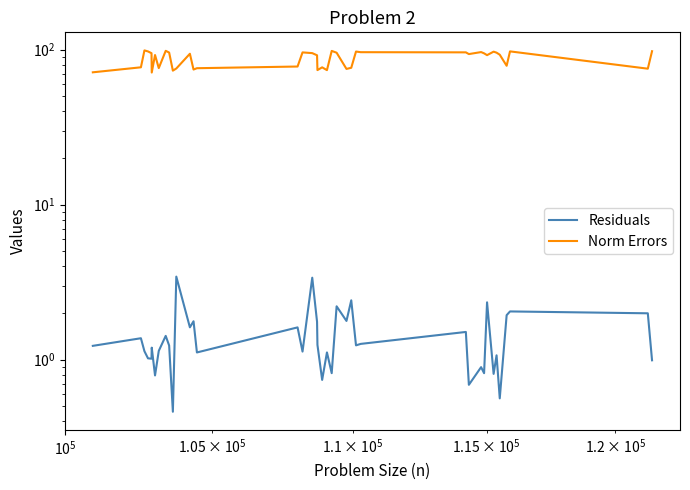

True or false: Norm Errors and Residuals cross at least once.

False